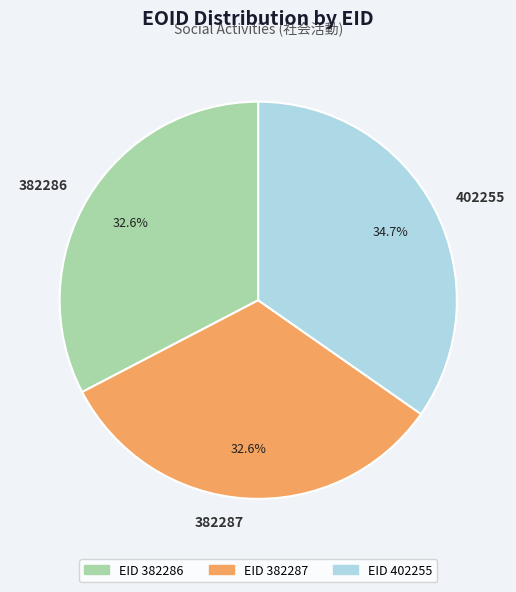

To the nearest percent, what percentage of the pie is 402255?

35%